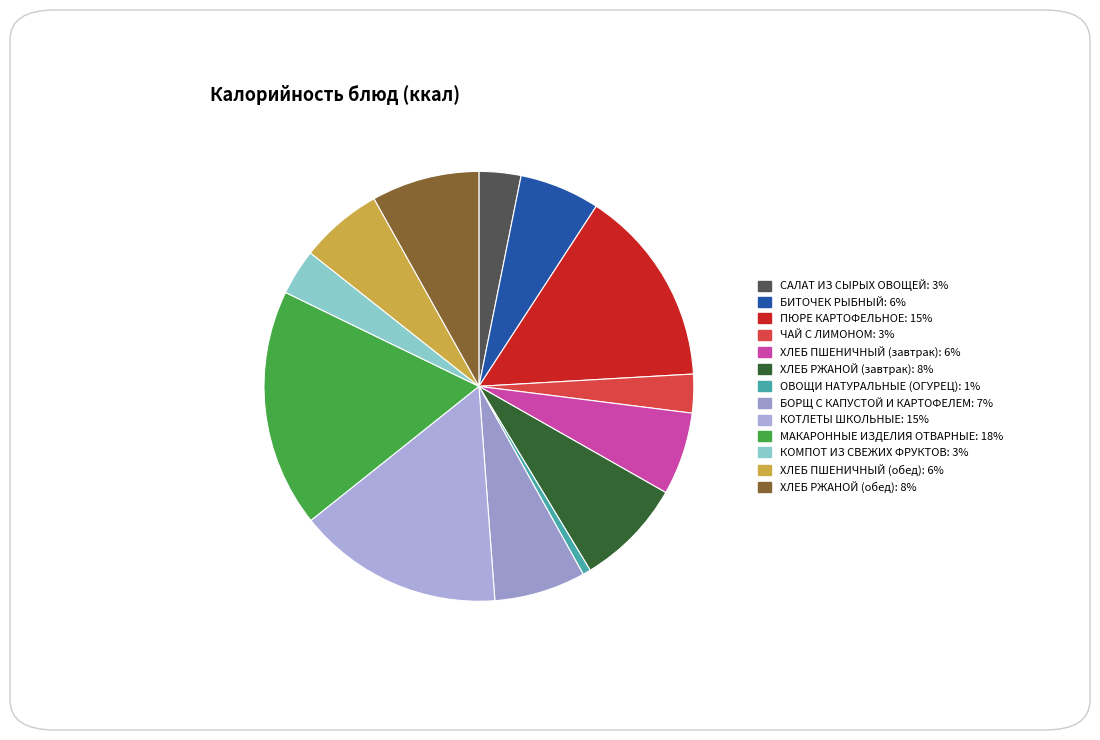

What portion of the pie excludes САЛАТ ИЗ СЫРЫХ ОВОЩЕЙ?

96.9%